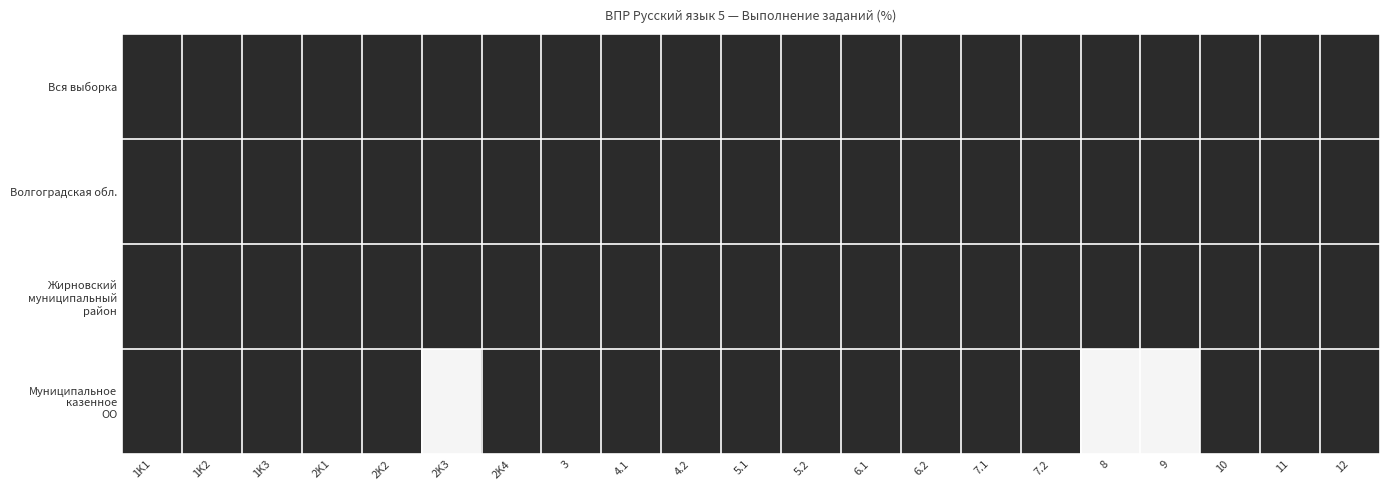

List the series in order of their peak value, highest first.

Вся выборка, Волгоградская обл., Жирновский муниципальный район, Муниципальное казенное ОО